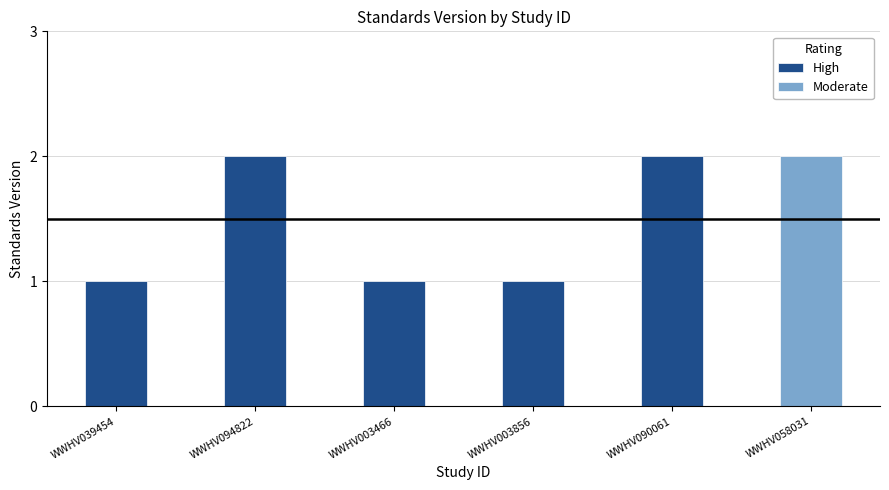

What is the label of the 3rd bar from the right?

WWHV003466